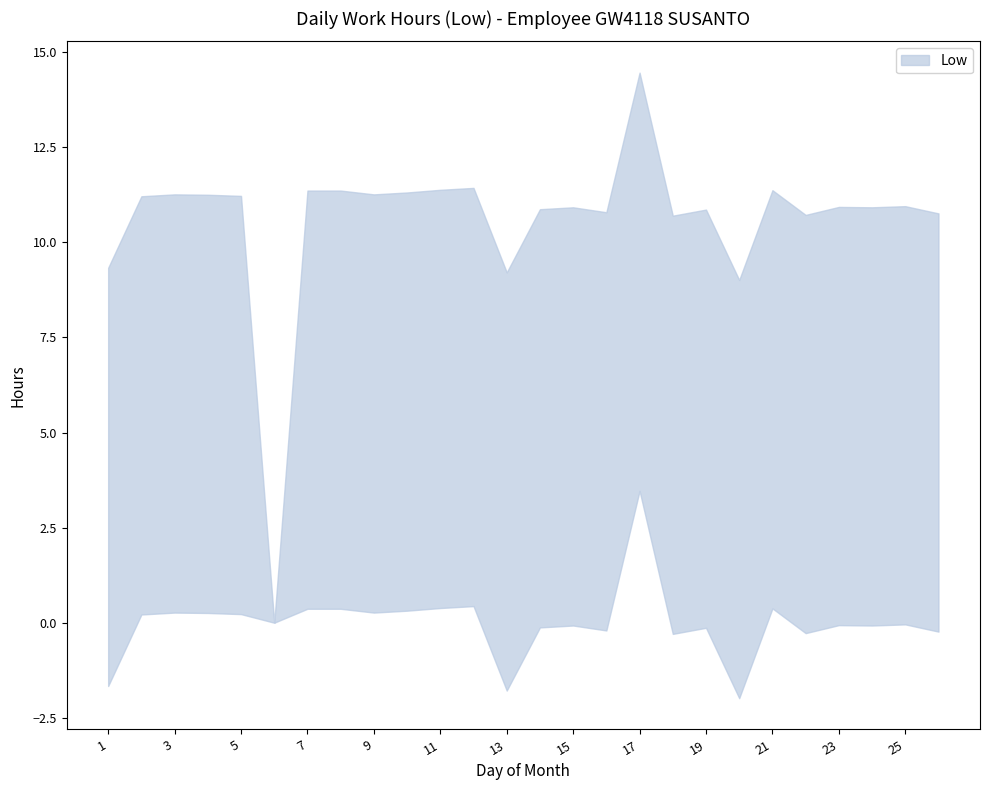

True or false: the data has more than 1 interior local peaks.

True